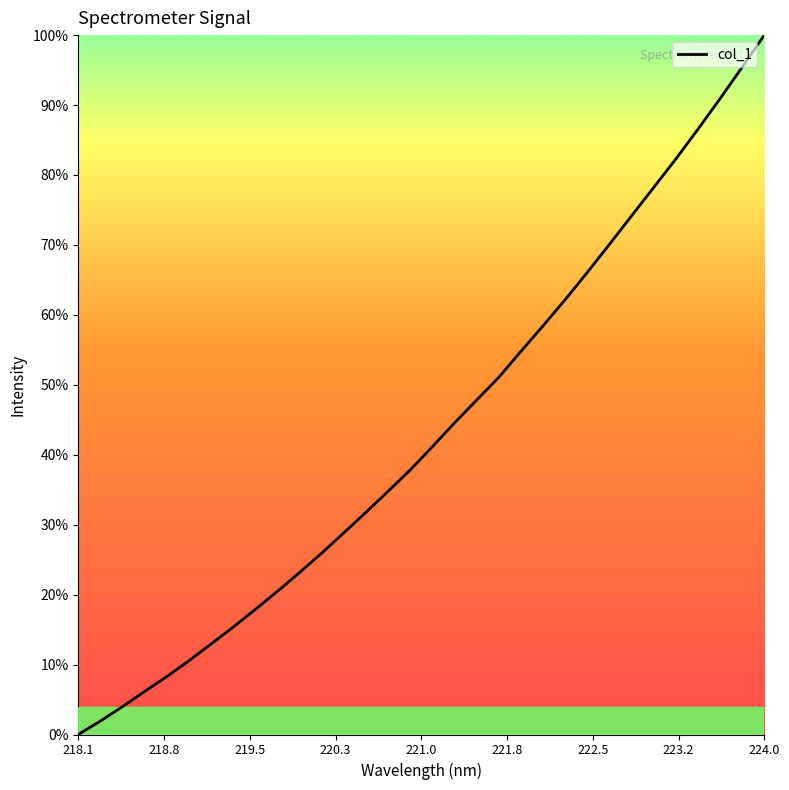

Rank the categories by value from highest to lowest.

223.9802, 223.7895, 223.5987, 223.408, 223.2172, 223.0264, 222.8355, 222.6447, 222.4538, 222.263, 222.0721, 221.8812, 221.6902, 221.4993, 221.3083, 221.1174, 220.9264, 220.7354, 220.5444, 220.3533, 220.1623, 219.9712, 219.7801, 219.589, 219.3979, 219.2067, 219.0156, 218.8244, 218.6332, 218.442, 218.2508, 218.0596